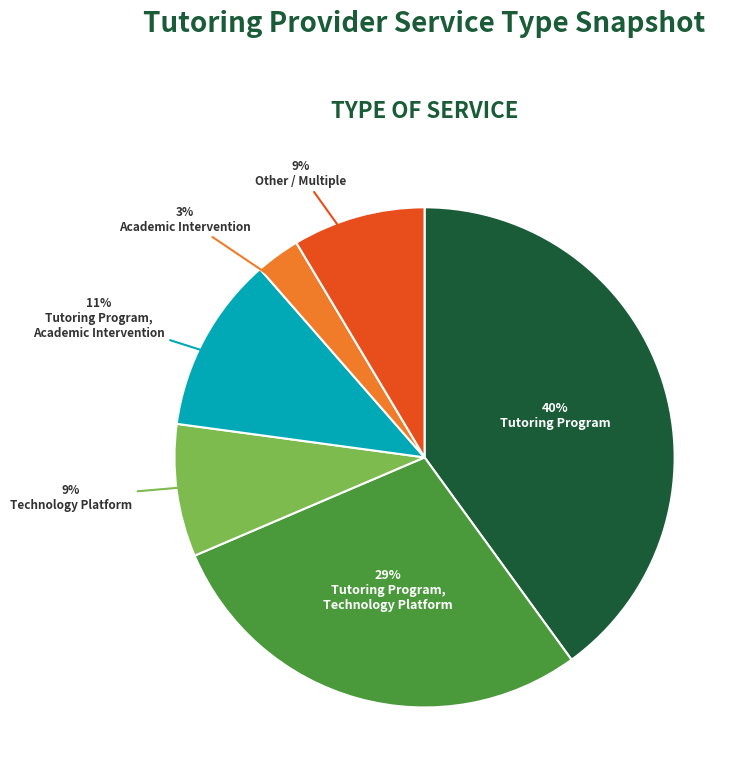

To the nearest percent, what is the average slice percentage?

17%